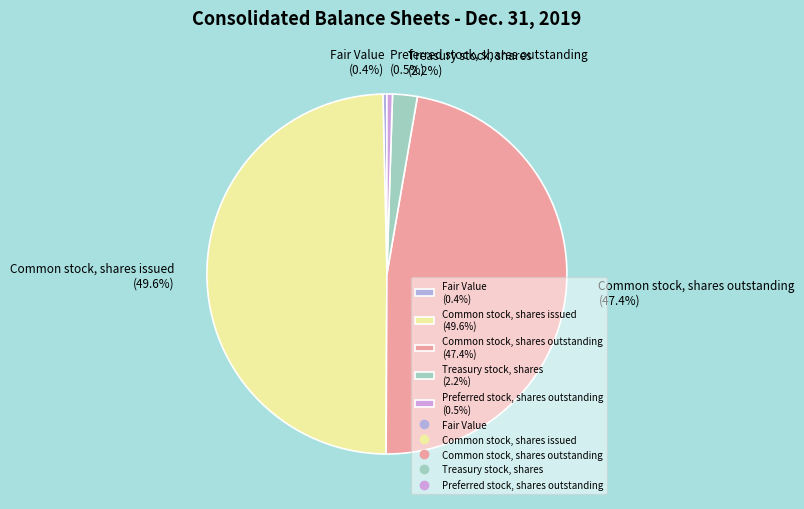

How many segments does this pie chart have?

5